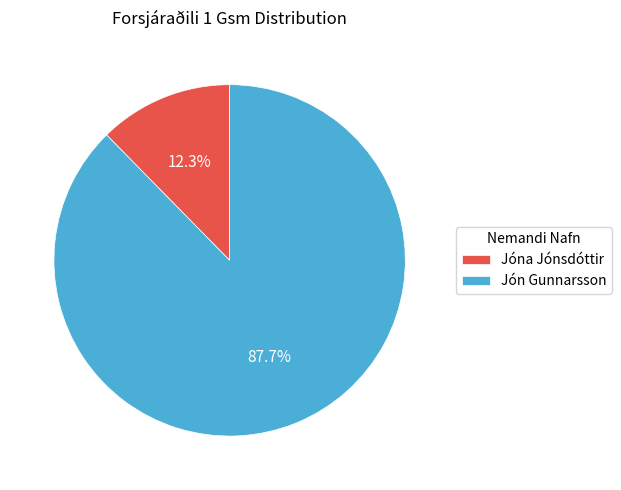

How much of the chart is everything except Jón Gunnarsson?

12.3%